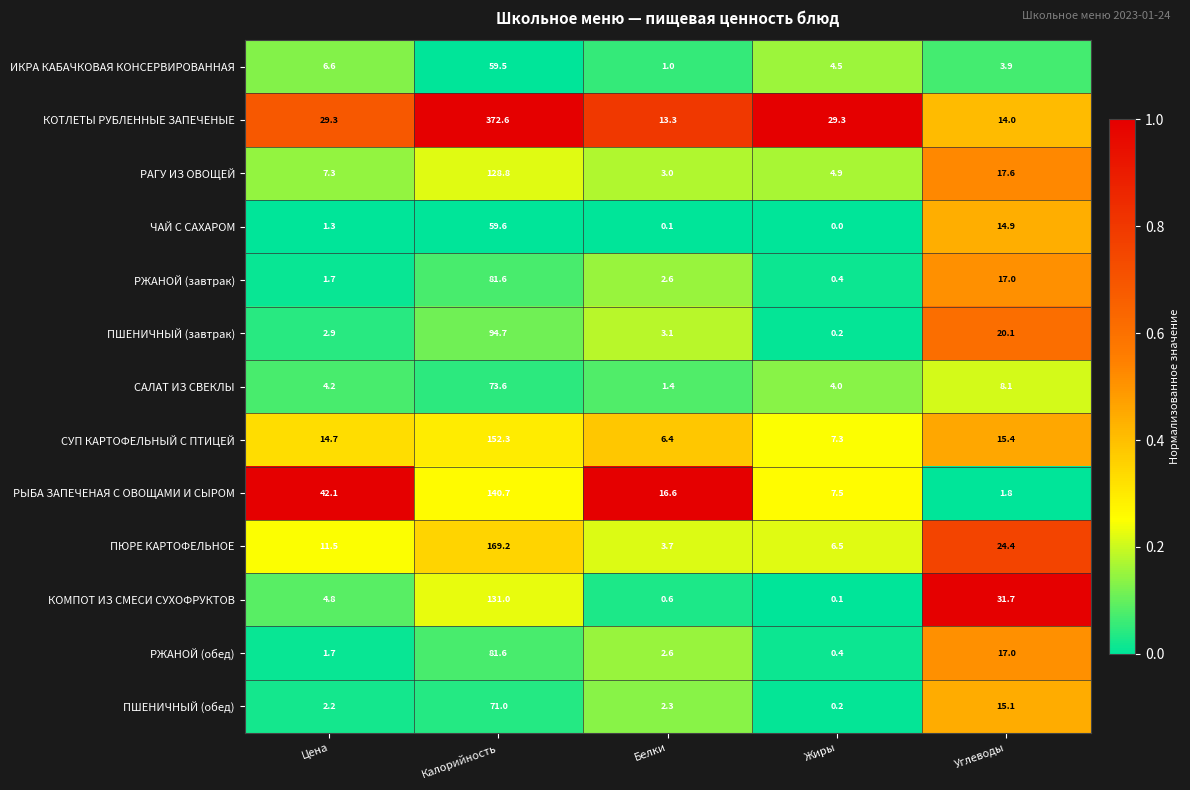

What is the difference between the maximum and minimum values in the ПЮРЕ КАРТОФЕЛЬНОЕ series?

165.5